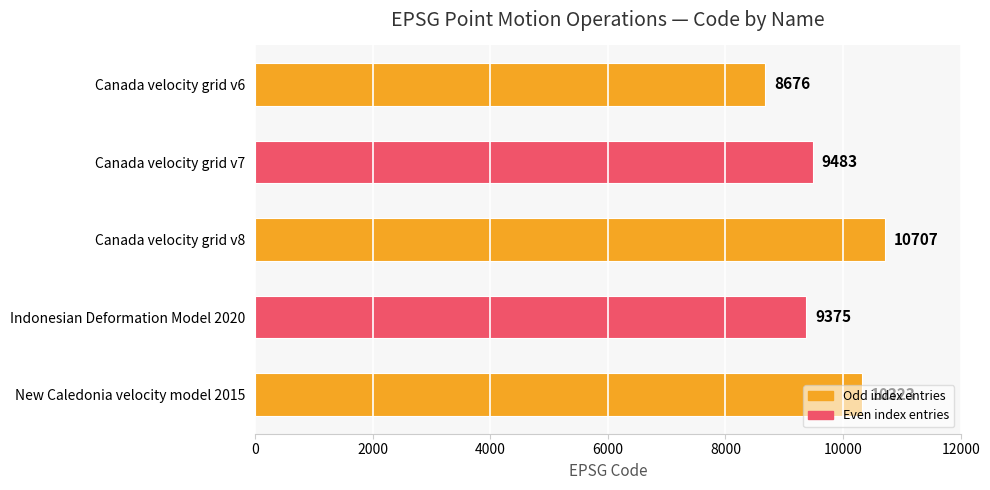

Rank the categories by value from highest to lowest.

Canada velocity grid v8, New Caledonia velocity model 2015, Canada velocity grid v7, Indonesian Deformation Model 2020, Canada velocity grid v6